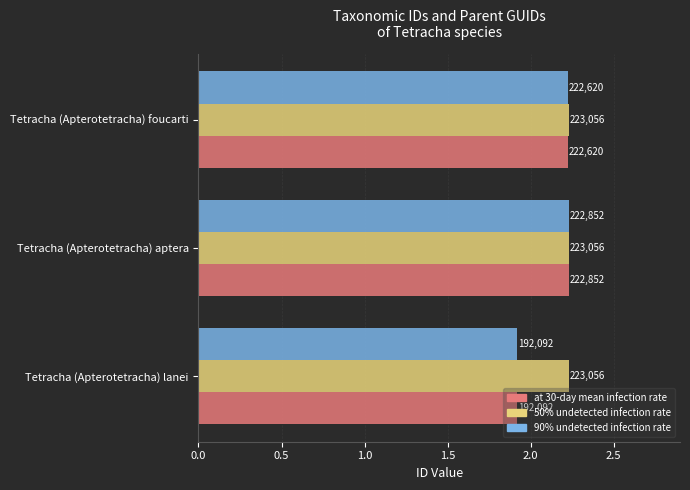

What are all the series names shown in the legend?

at 30-day mean infection rate, 50% undetected infection rate, 90% undetected infection rate